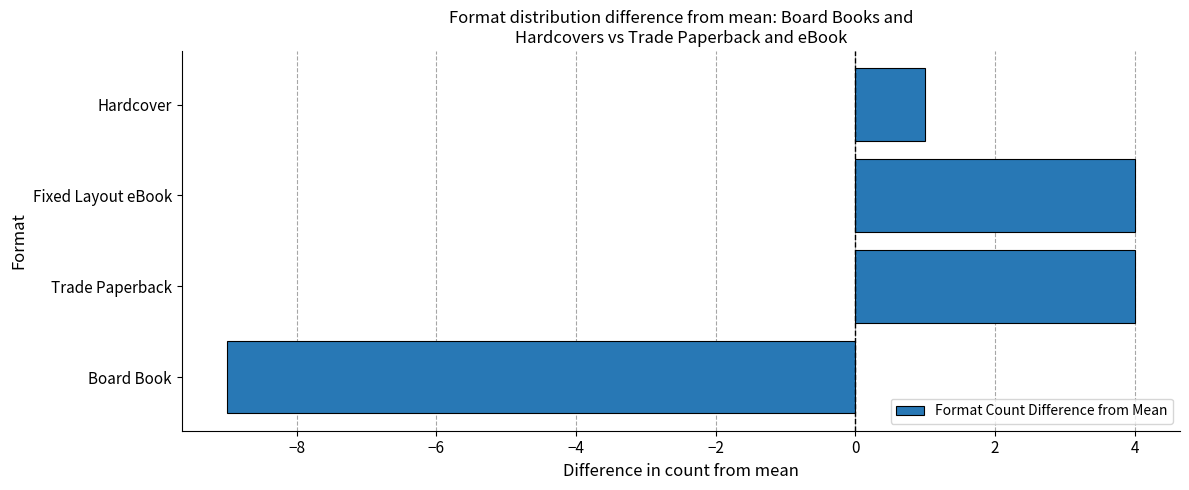

Where is the data nearest to the value -2?

Hardcover